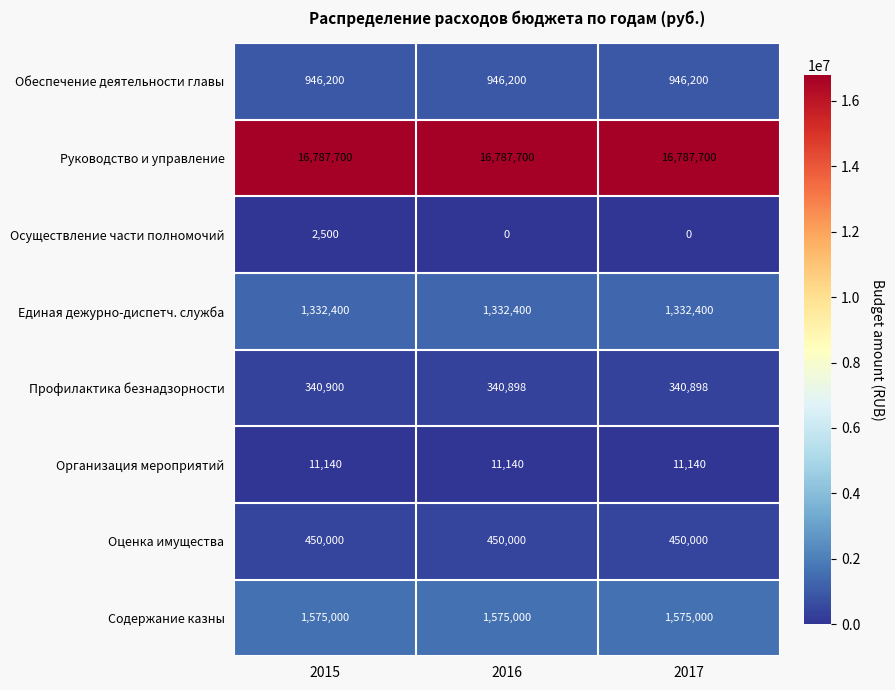

What is the approximate value of Профилактика безнадзорности at 2017?

340898